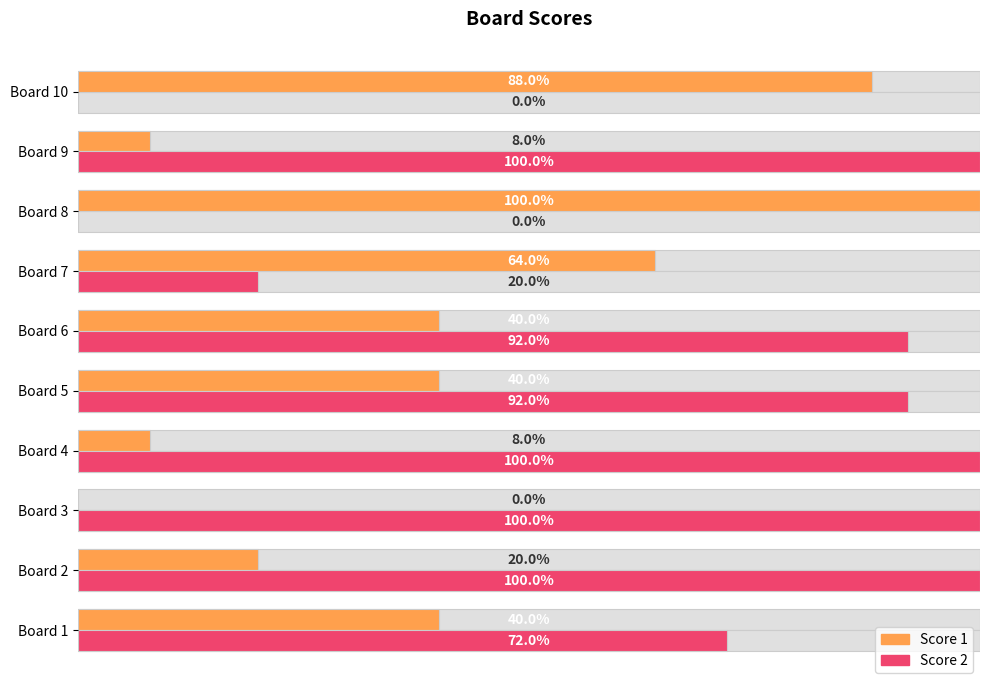

True or false: Score 1 has a value of 3 at Board 4.

False